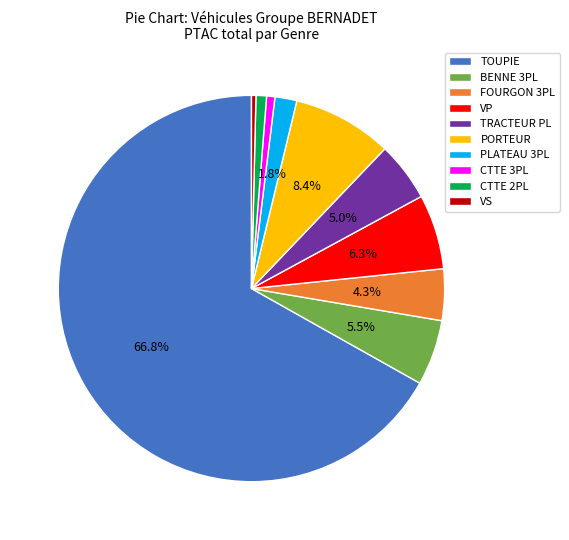

Combined, what portion of the pie is PORTEUR and PLATEAU 3PL?

10.2%